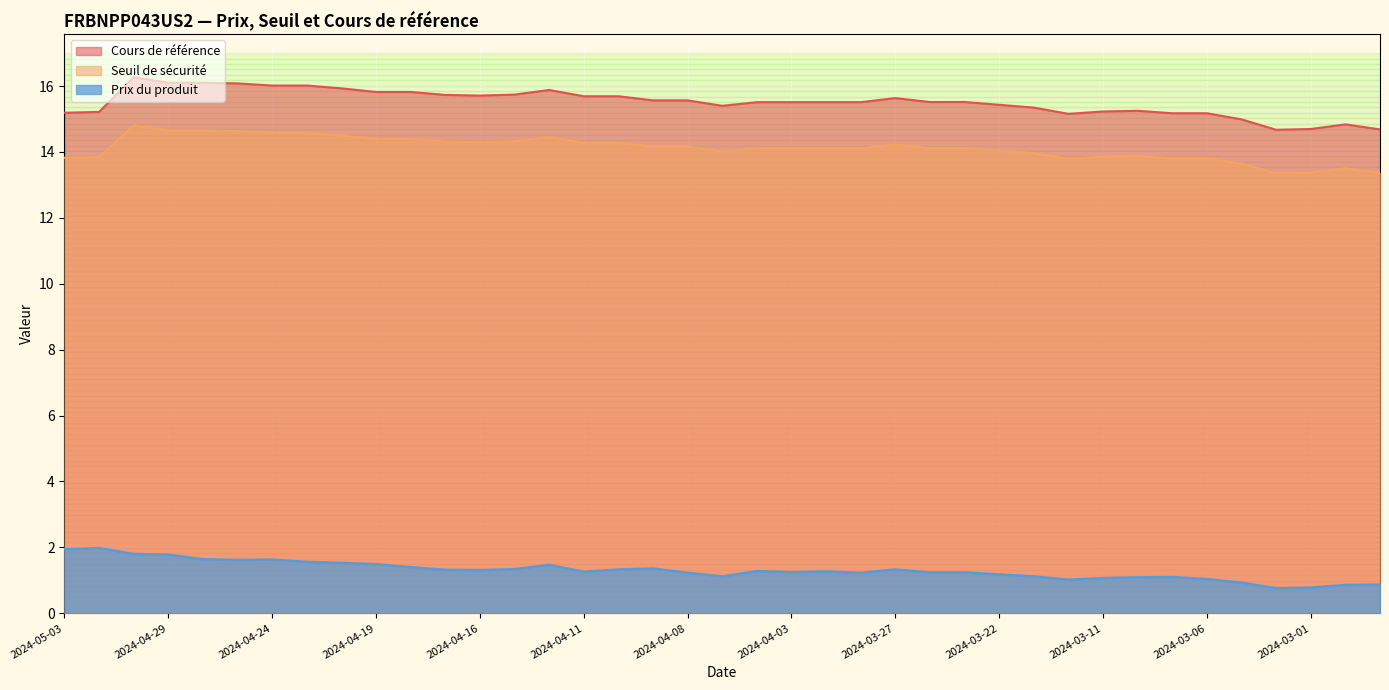

The value of Cours de référence at 2024-05-03 is 8.7. True or false?

False